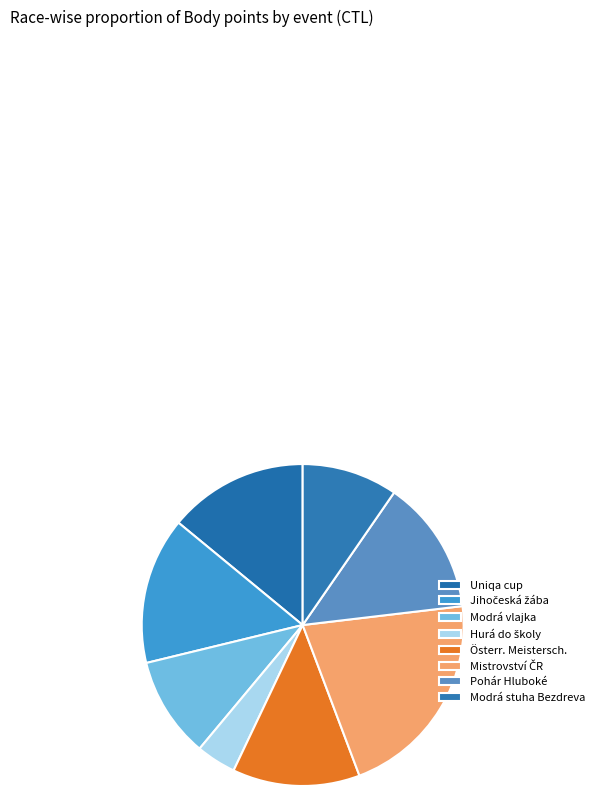

How many slices are in this pie chart?

8